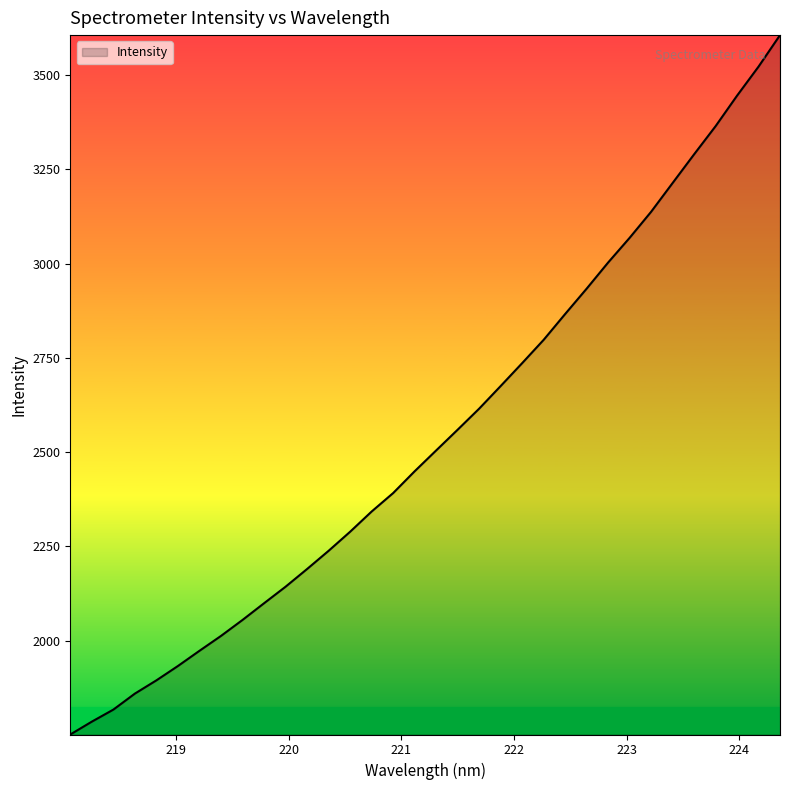

What is the difference between the maximum and minimum values?

1854.5